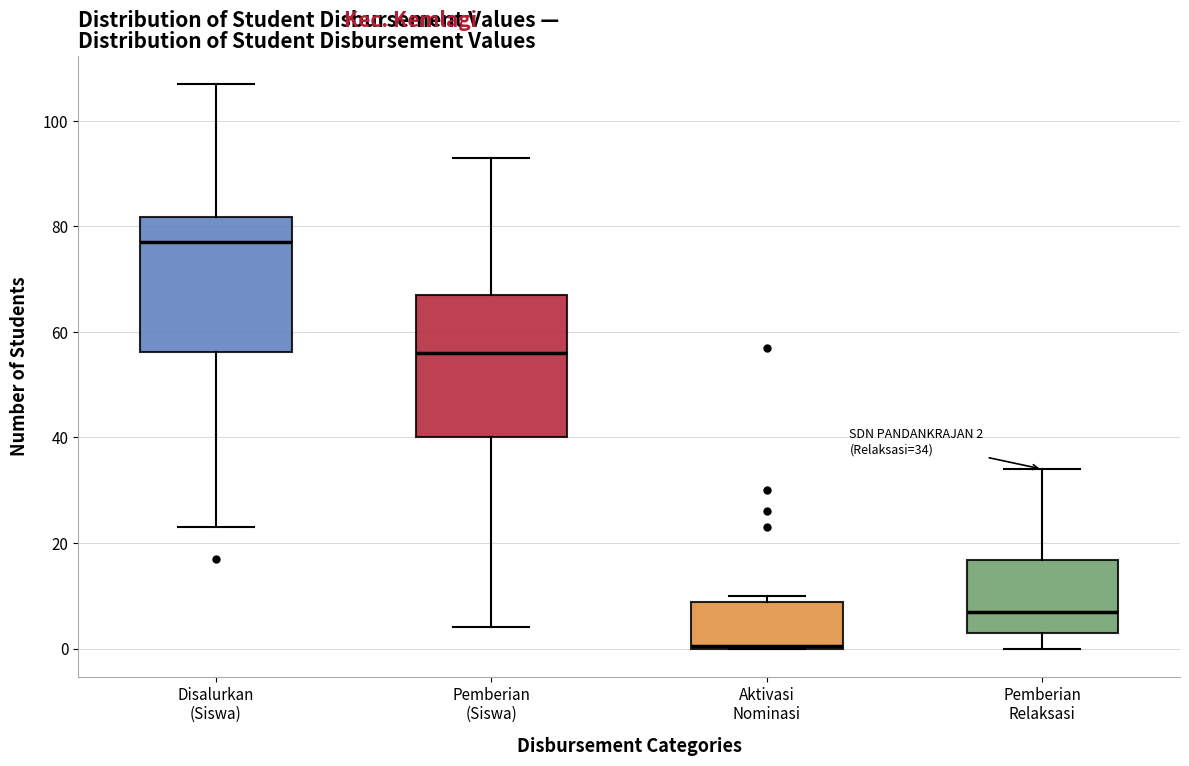

Which box's median line is the lowest?

Aktivasi Nominasi